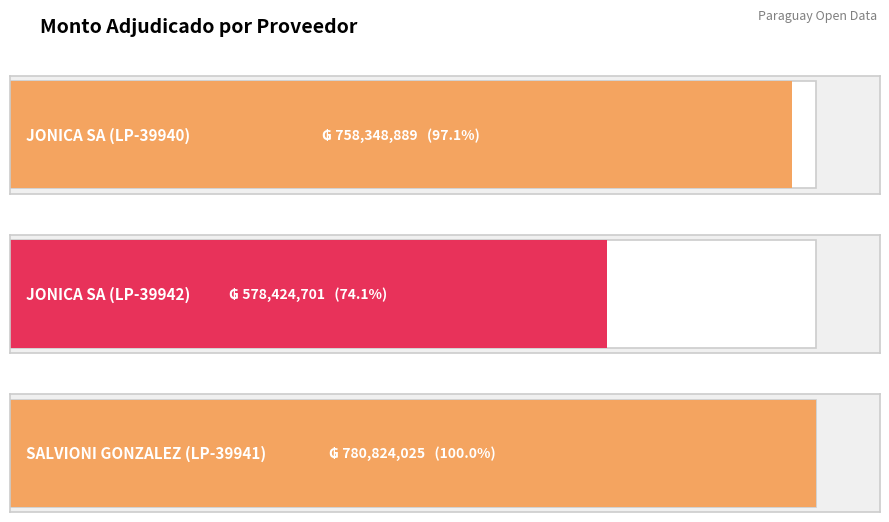

The chart shows a value of 780824025 at SALVIONI GONZALEZ (LP-39941). True or false?

True